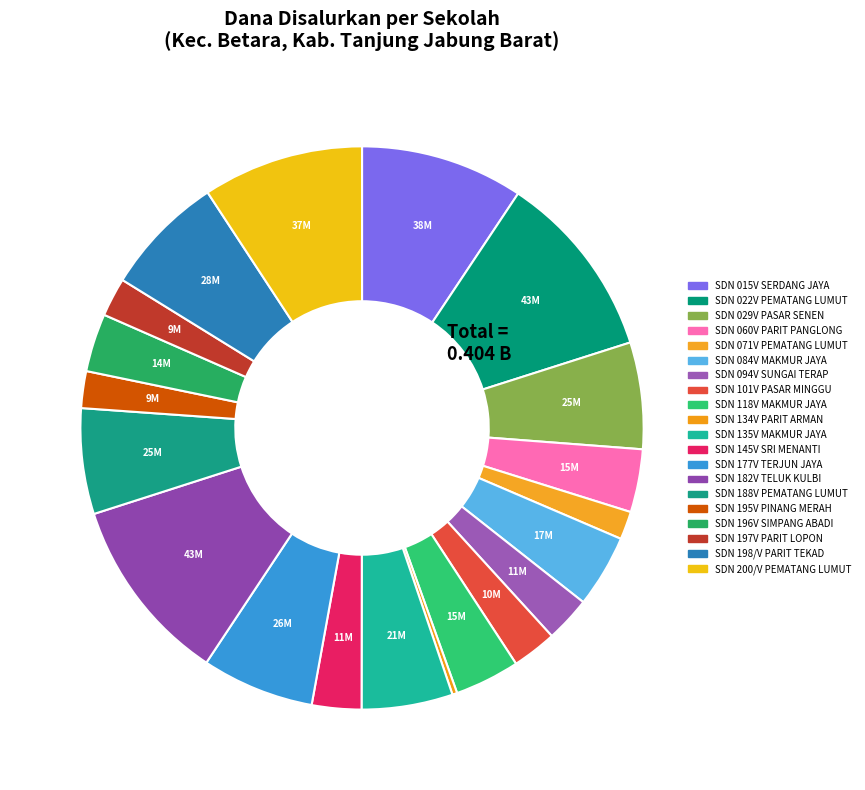

Count the number of slices in the pie.

20